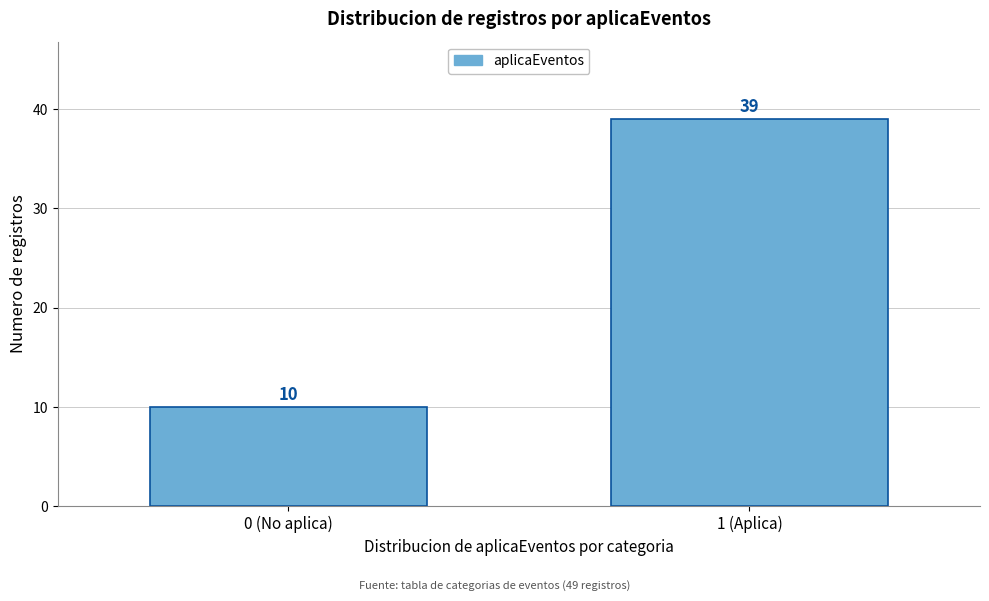

Reading left to right, list all the values displayed in this chart.

10	39